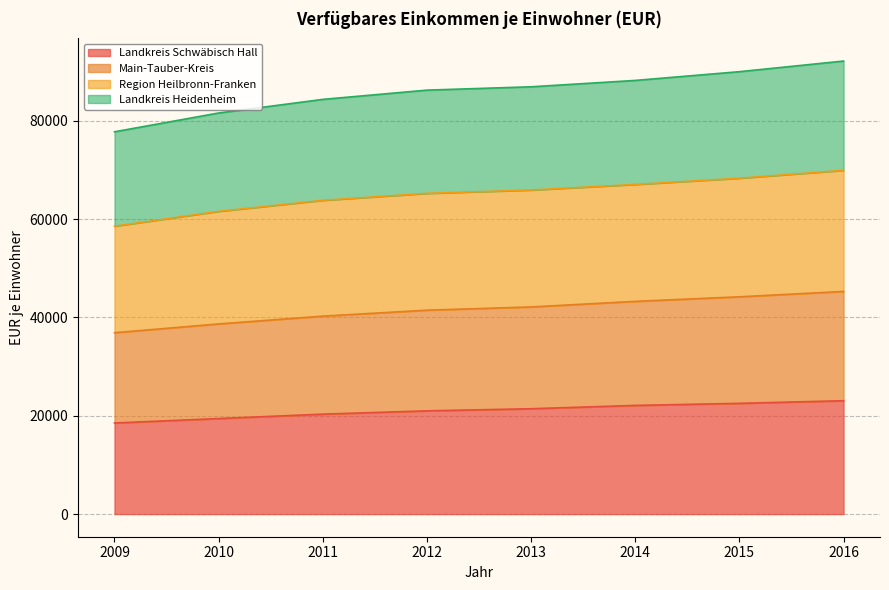

True or false: Main-Tauber-Kreis and Landkreis Schwäbisch Hall cross at least once.

False